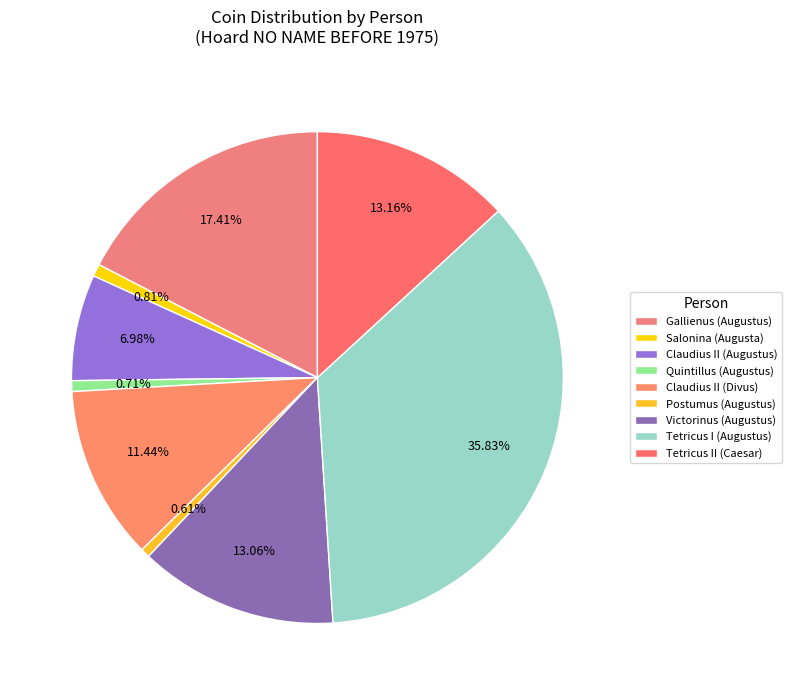

Count the number of slices in the pie.

9